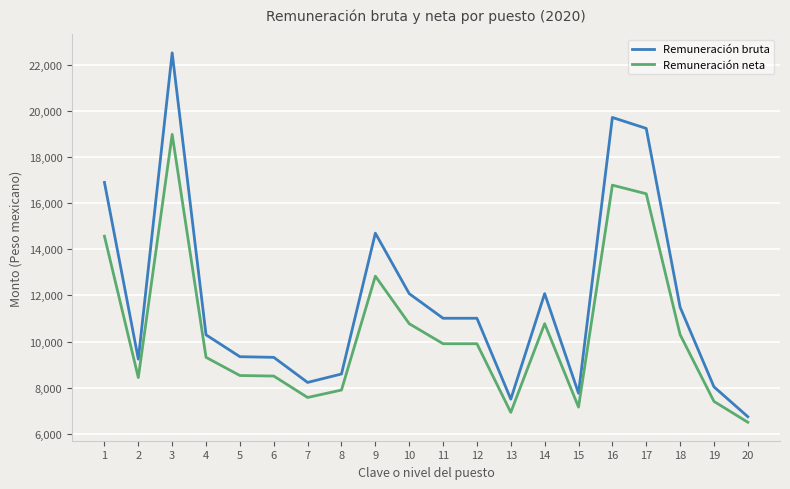

True or false: Remuneración bruta and Remuneración neta intersect in this chart.

False